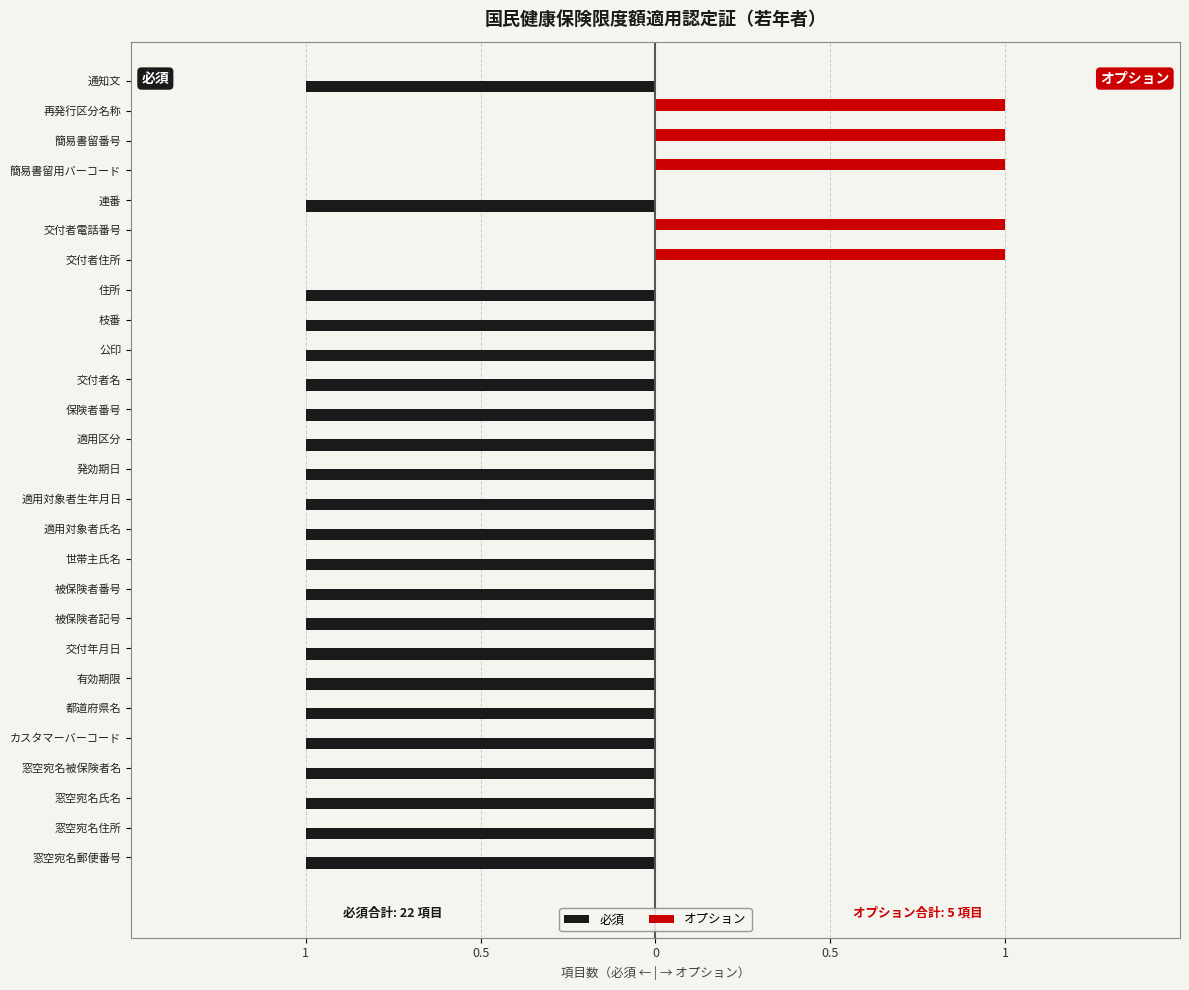

What are all the series names shown in the legend?

必須, オプション